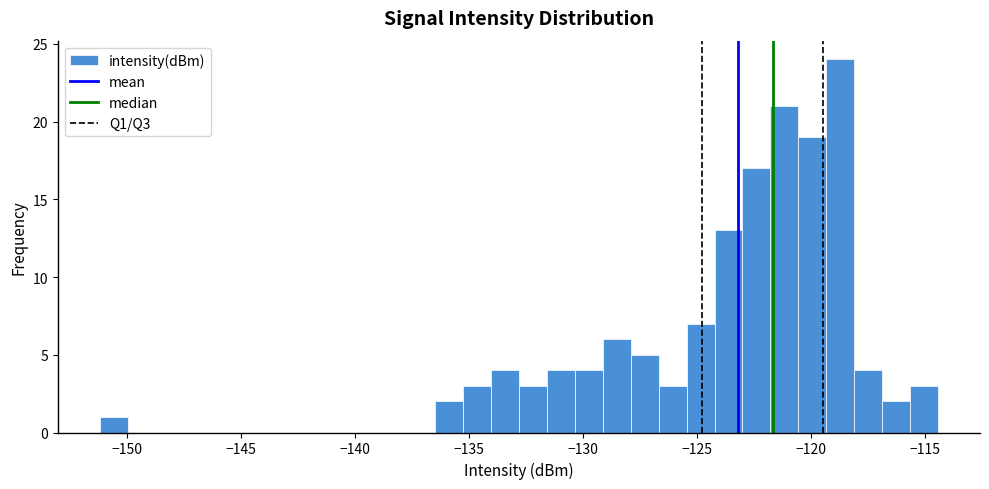

Read against the x-axis, roughly where is the centre of the tallest bar?

-118.5